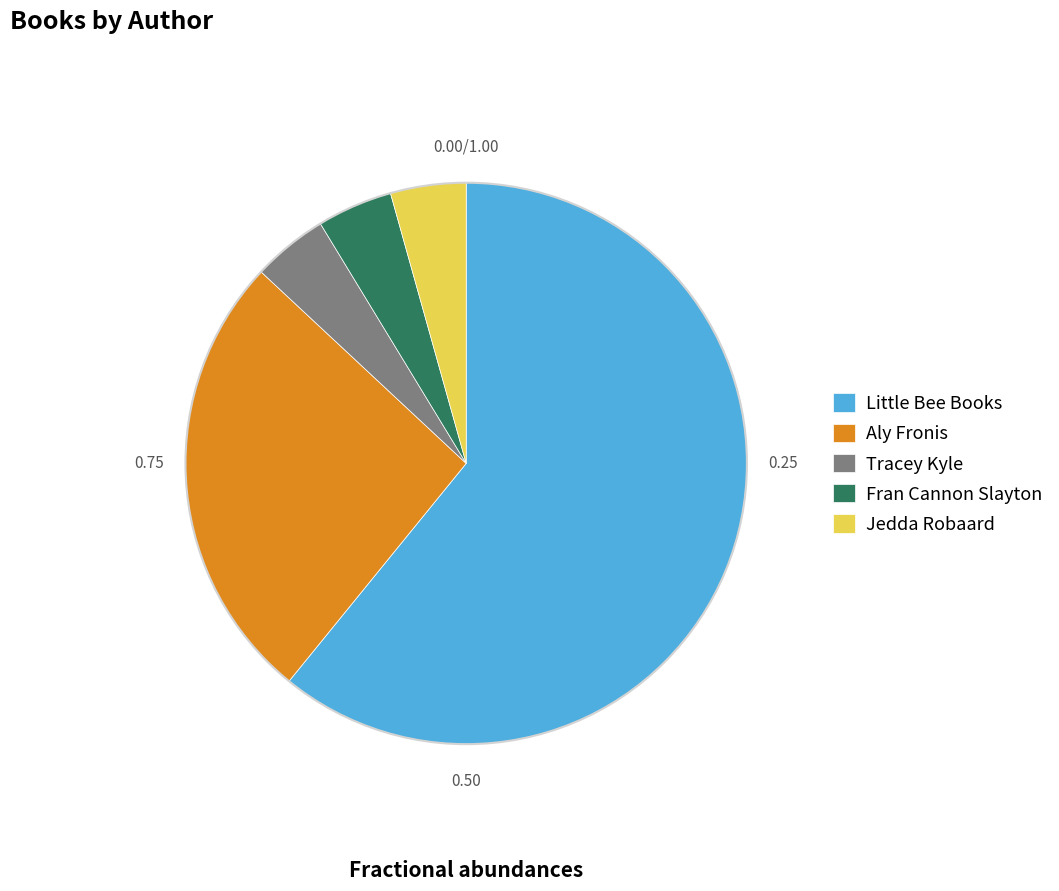

Approximately how many times larger is the value at Aly Fronis compared to Jedda Robaard?

6.0